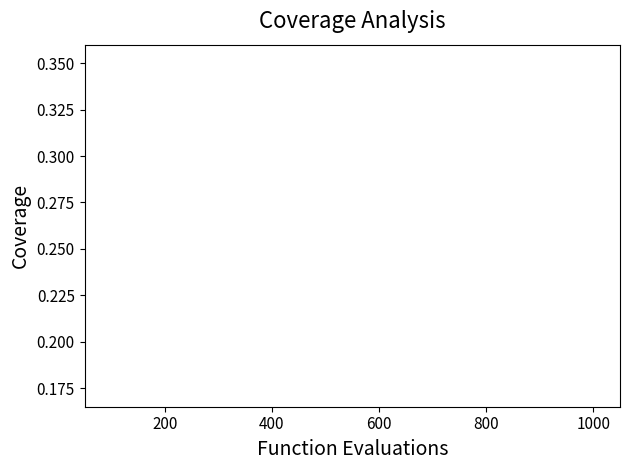

True or false: the data has more than 0 interior local peaks.

True